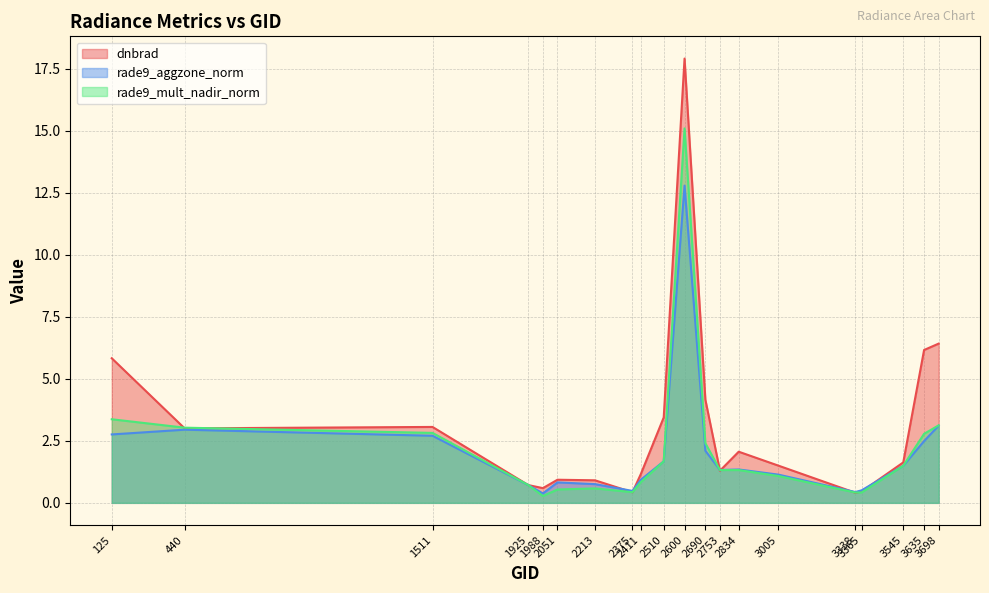

Count the number of data series in this chart.

3